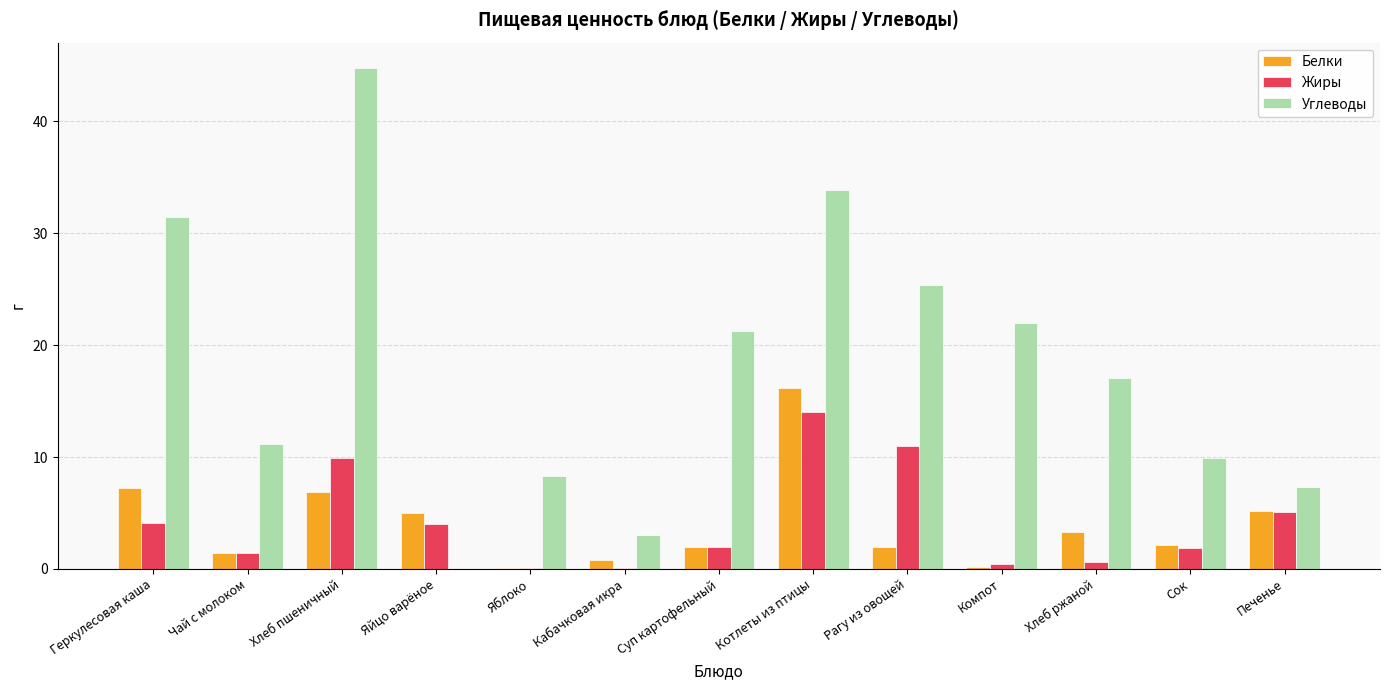

What is the sum of all Углеводы values?

235.7